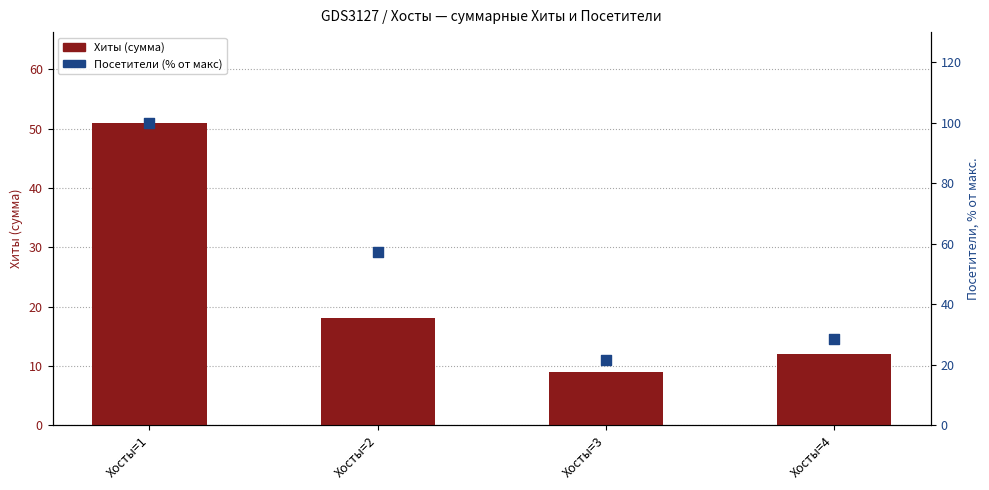

Which series contains the lowest Y value?

Хиты